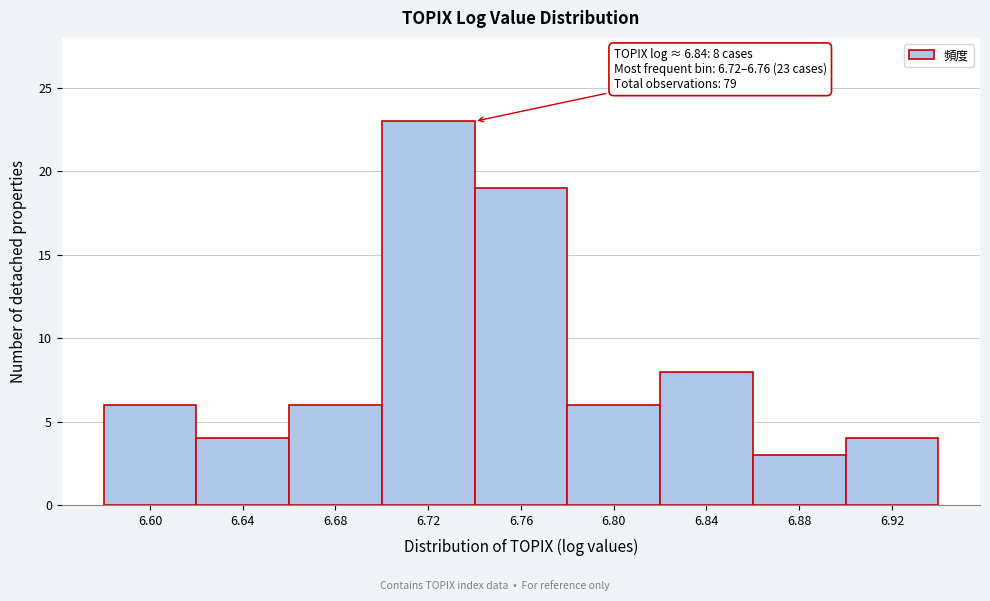

Reading left to right, transcribe all the data shown in this chart.

6.60=6	6.64=4	6.68=6	6.72=23	6.76=19	6.80=6	6.84=8	6.88=3	6.92=4